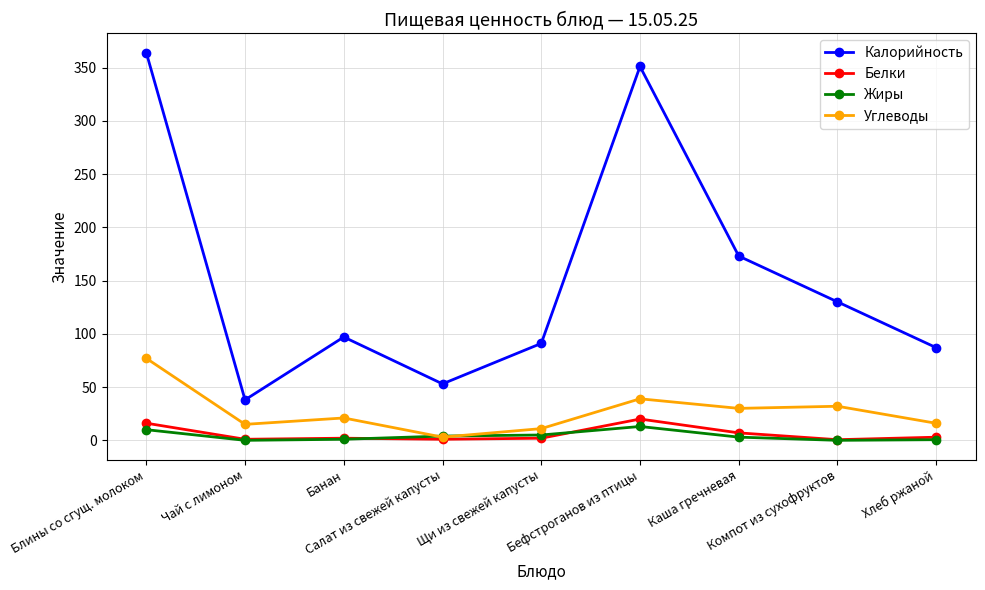

What is the maximum value shown in the chart?

364.0